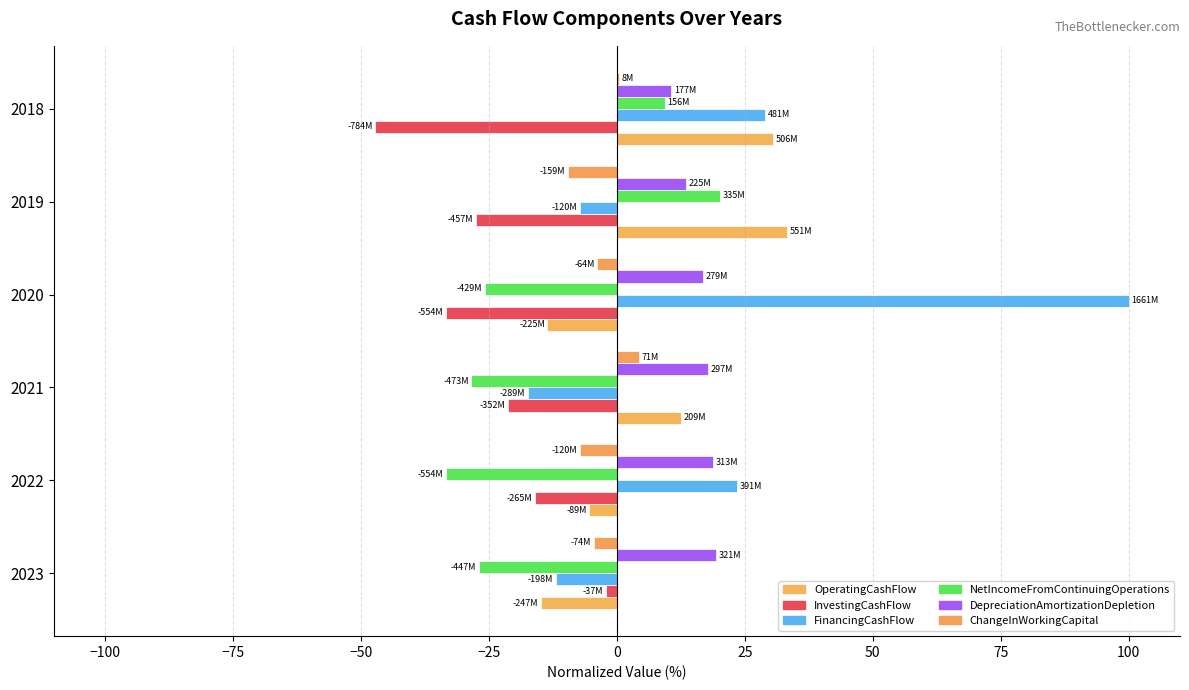

What is the maximum value shown in the chart?

100.0